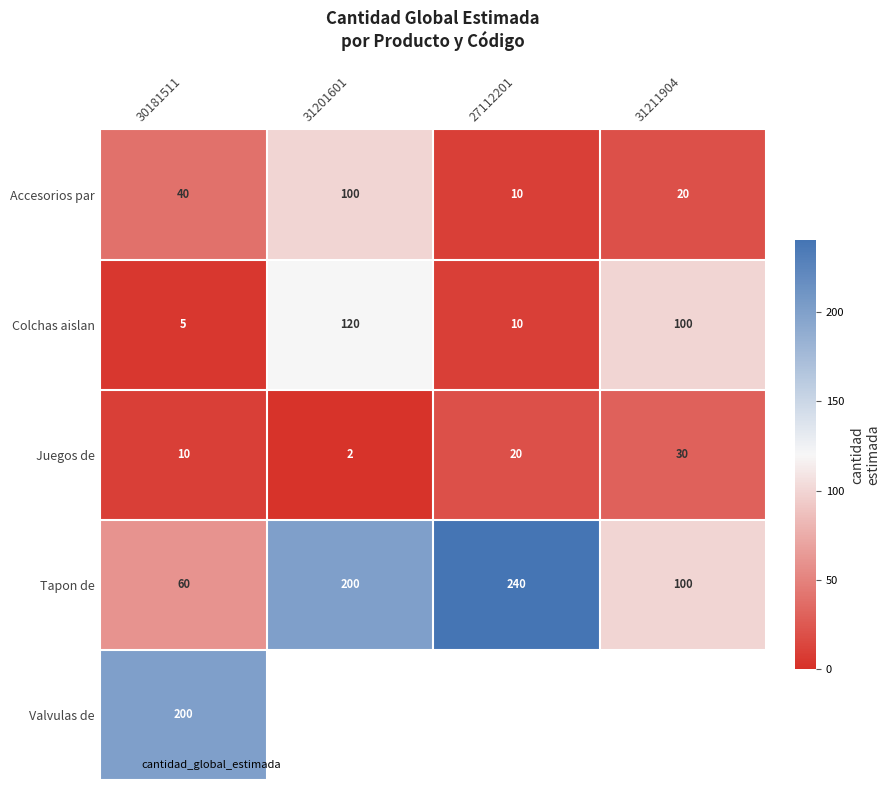

What is the highest value of the Juegos de series?

30.0